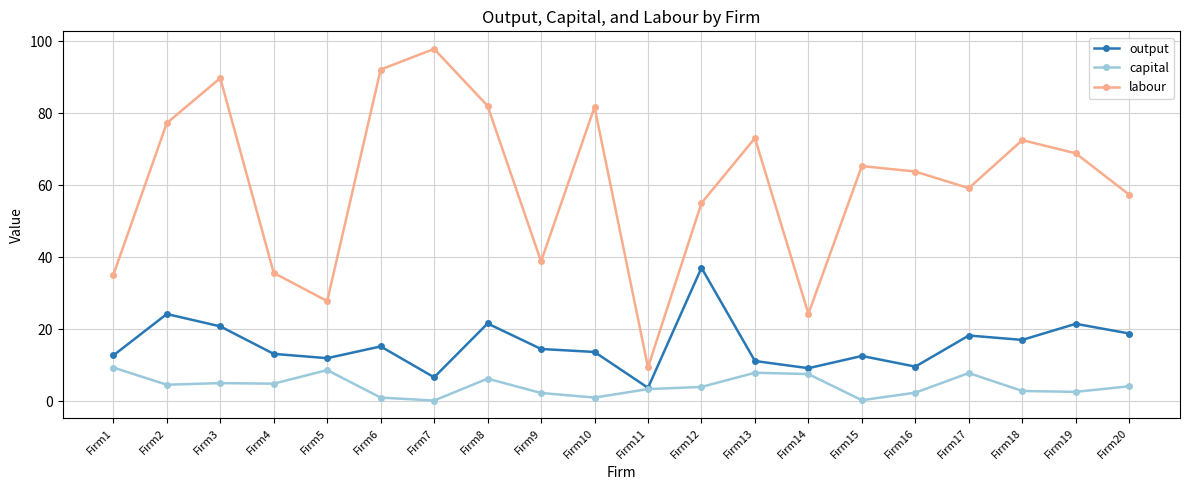

What is the greatest value displayed?

97.9